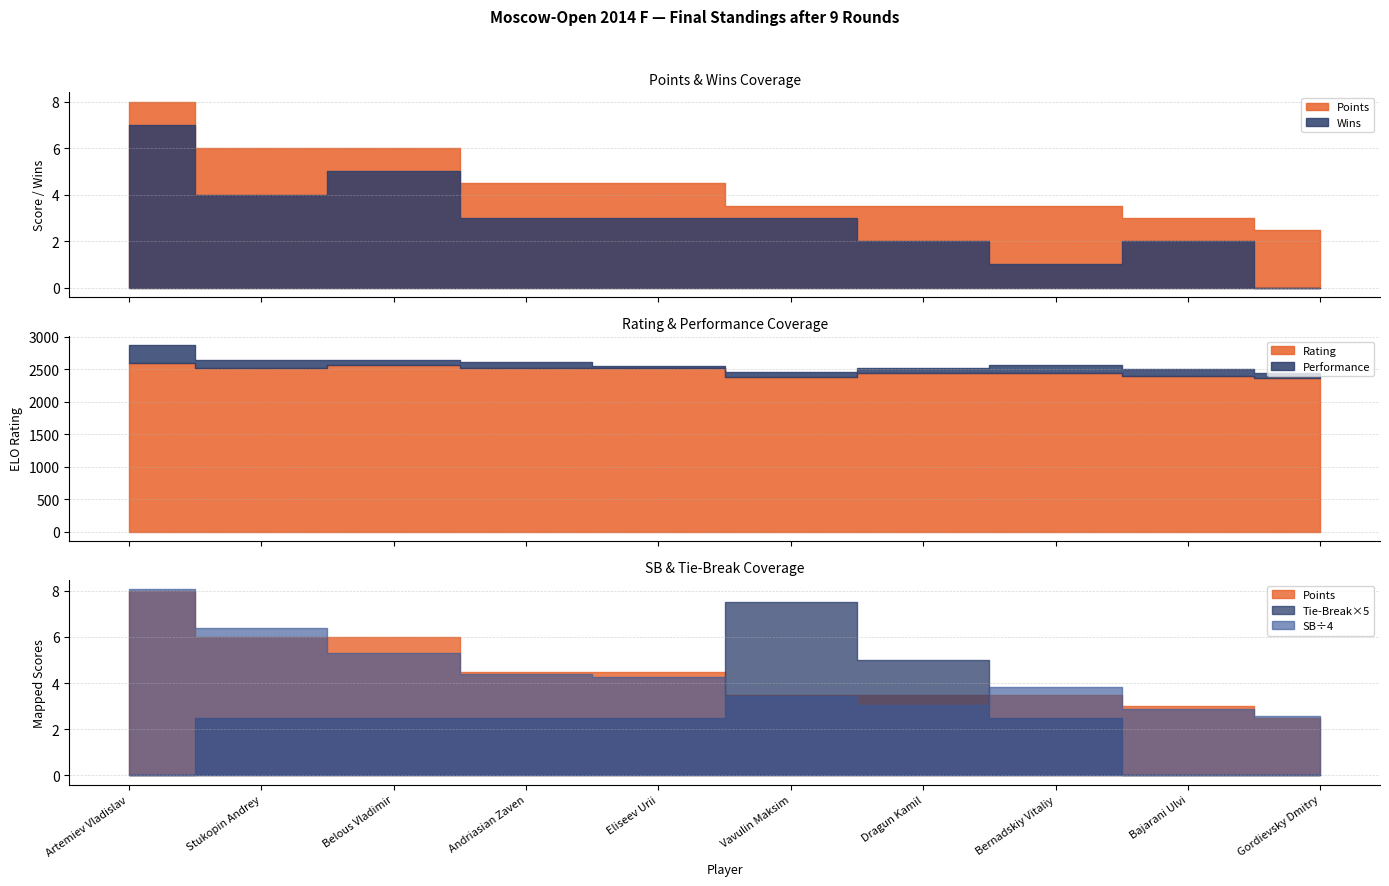

At which label does Wins first exceed 3?

Artemiev Vladislav